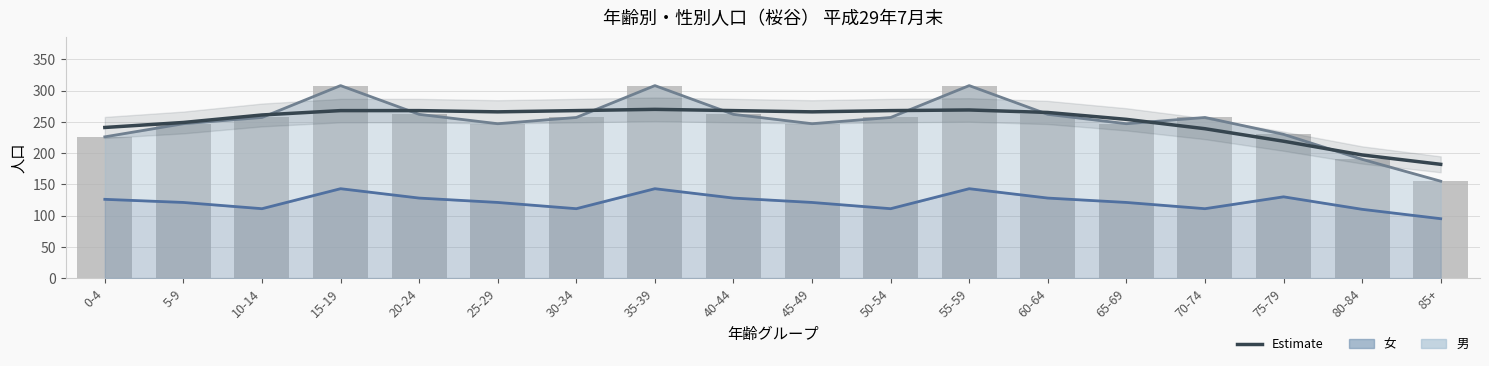

What value does the Estimate series have at 85+?

182